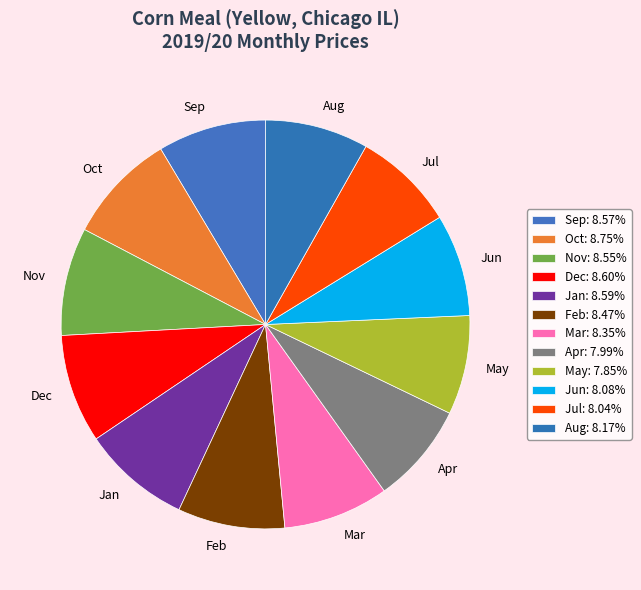

The Oct slice represents 14% of the pie. True or false?

False